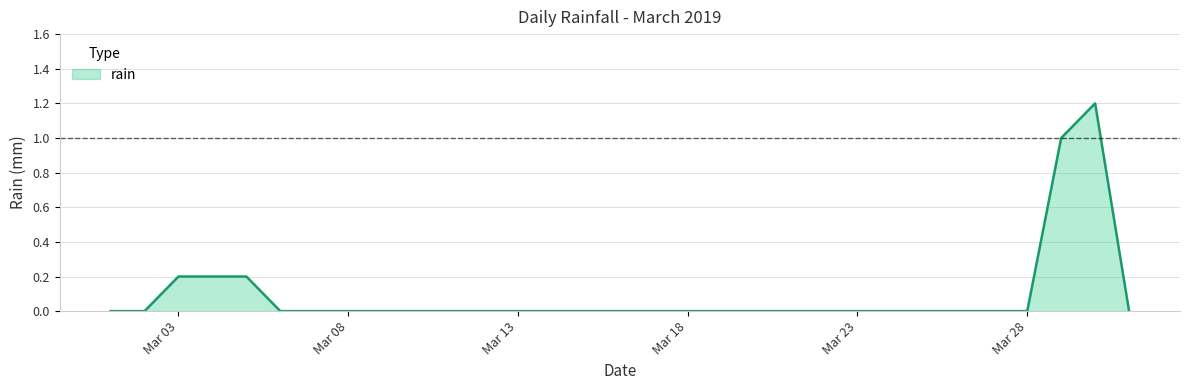

Reading right to left, extract all data points from this chart.

0.0	1.2	1.0	0.0	0.0	0.0	0.0	0.0	0.0	0.0	0.0	0.0	0.0	0.0	0.0	0.0	0.0	0.0	0.0	0.0	0.0	0.0	0.0	0.0	0.0	0.0	0.2	0.2	0.2	0.0	0.0